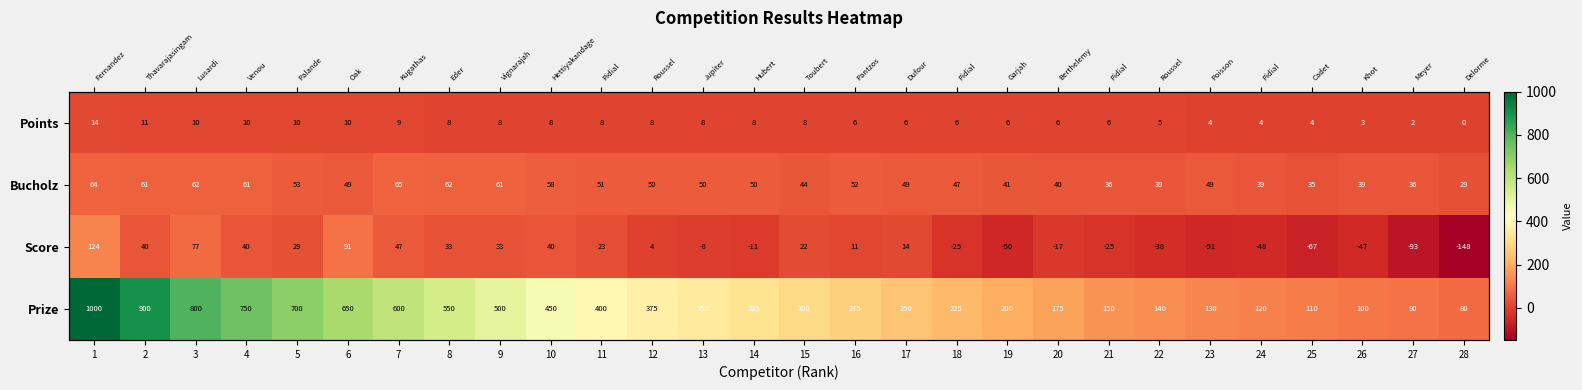

Is the value of Bucholz at 17 greater than the value of Points at 17?

Yes